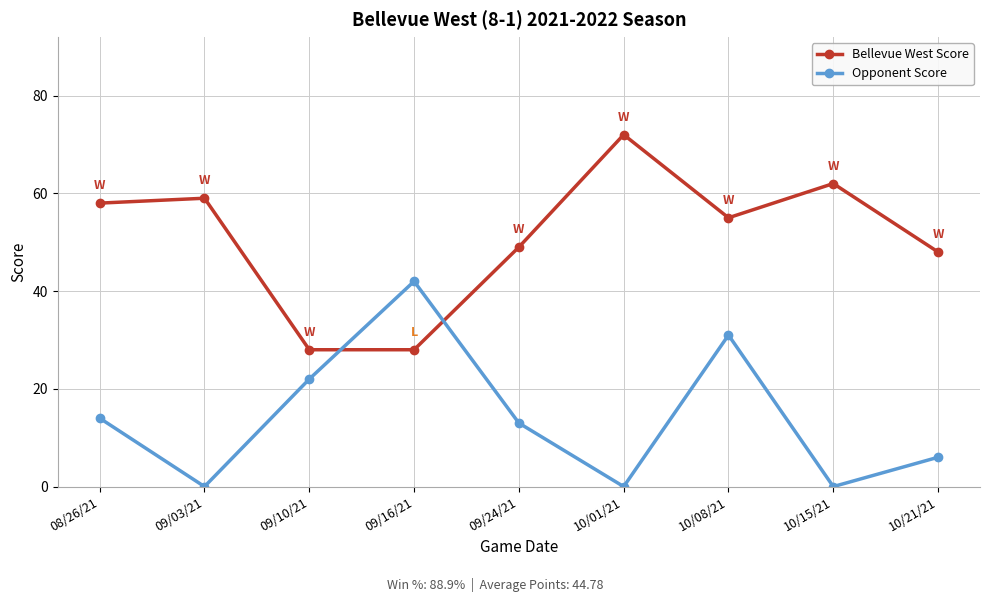

Which series changed the most between 09/03/21 and 10/01/21?

Bellevue West Score